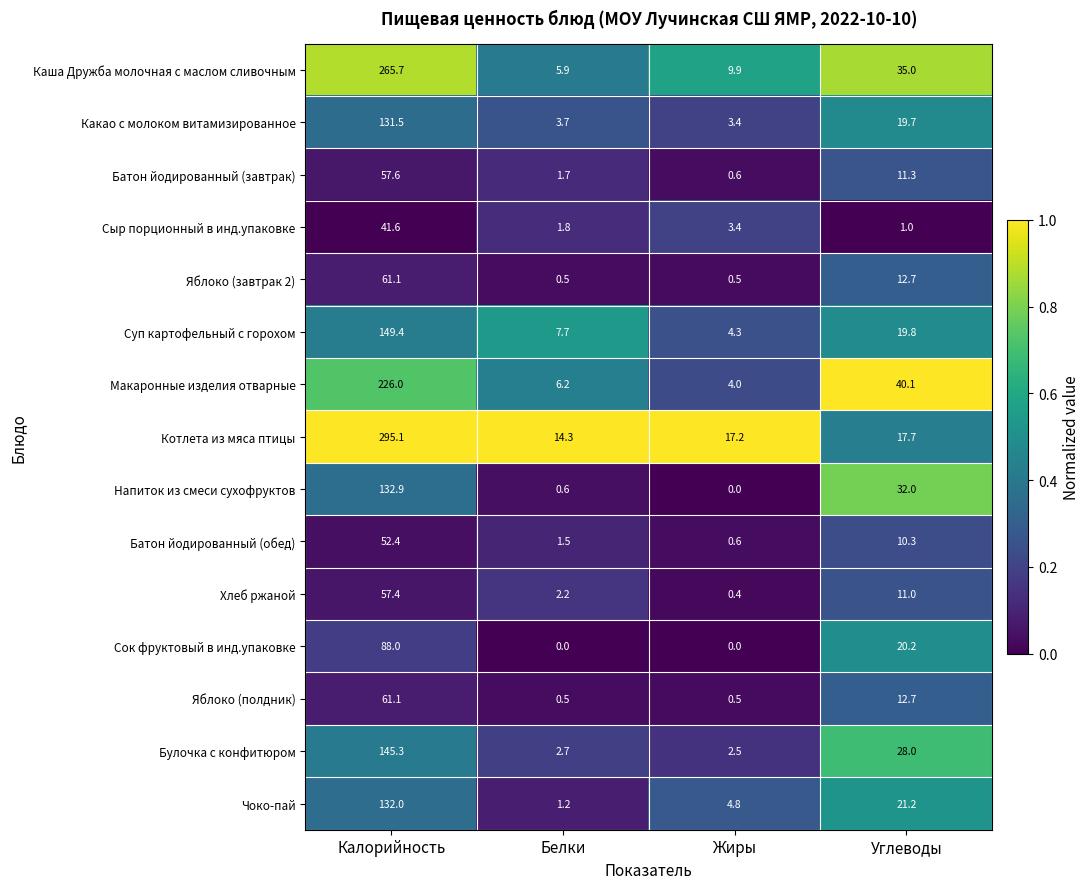

The Напиток из смеси сухофруктов series shows 0.0 at Жиры. True or false?

True